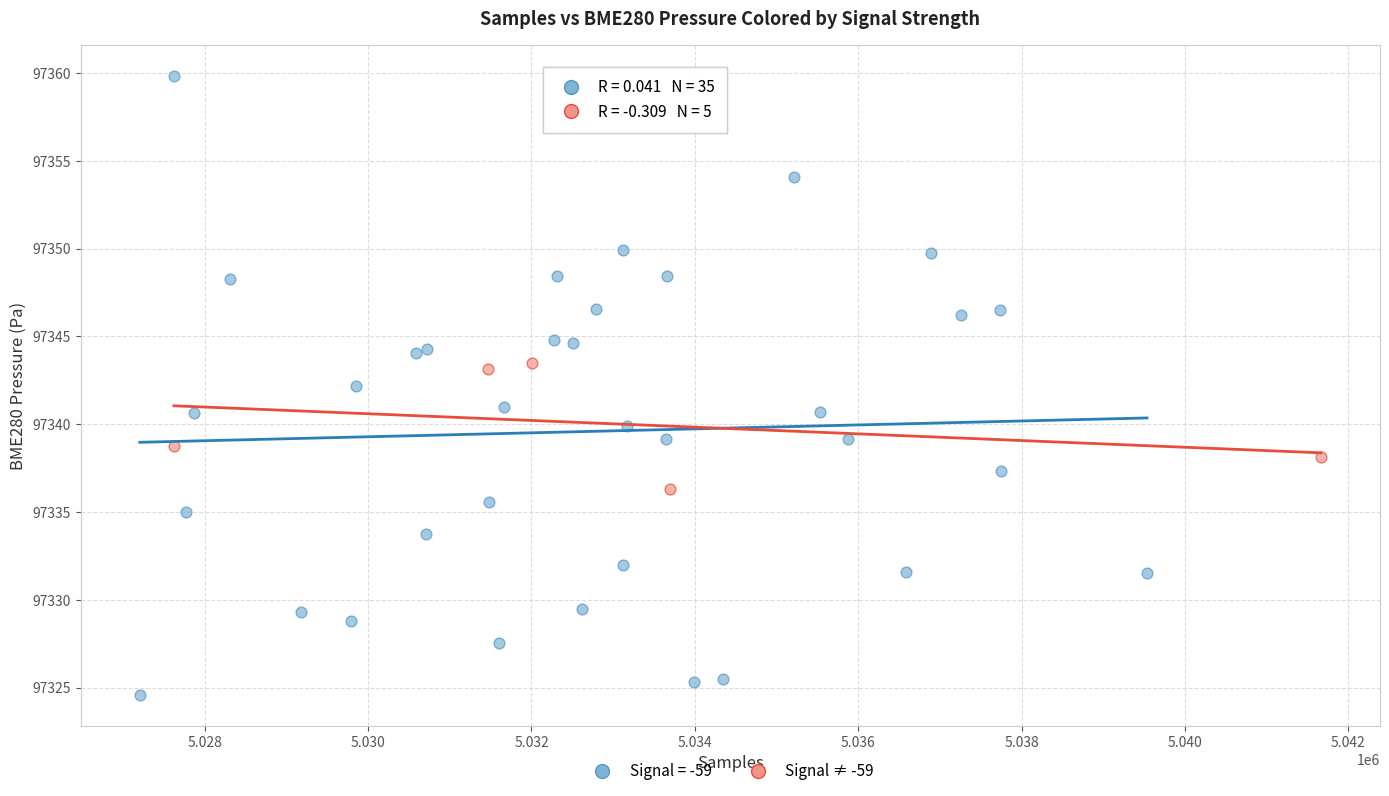

Which series reaches the minimum Y coordinate?

Signal = -59